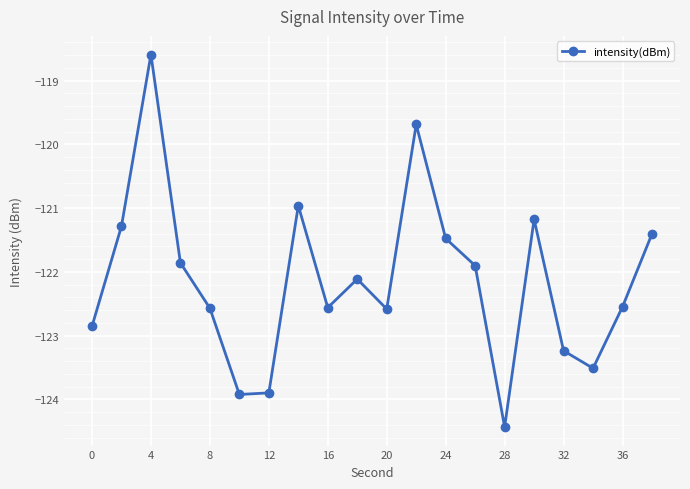

How many points are lower than both their immediate neighbors (excluding endpoints)?

5